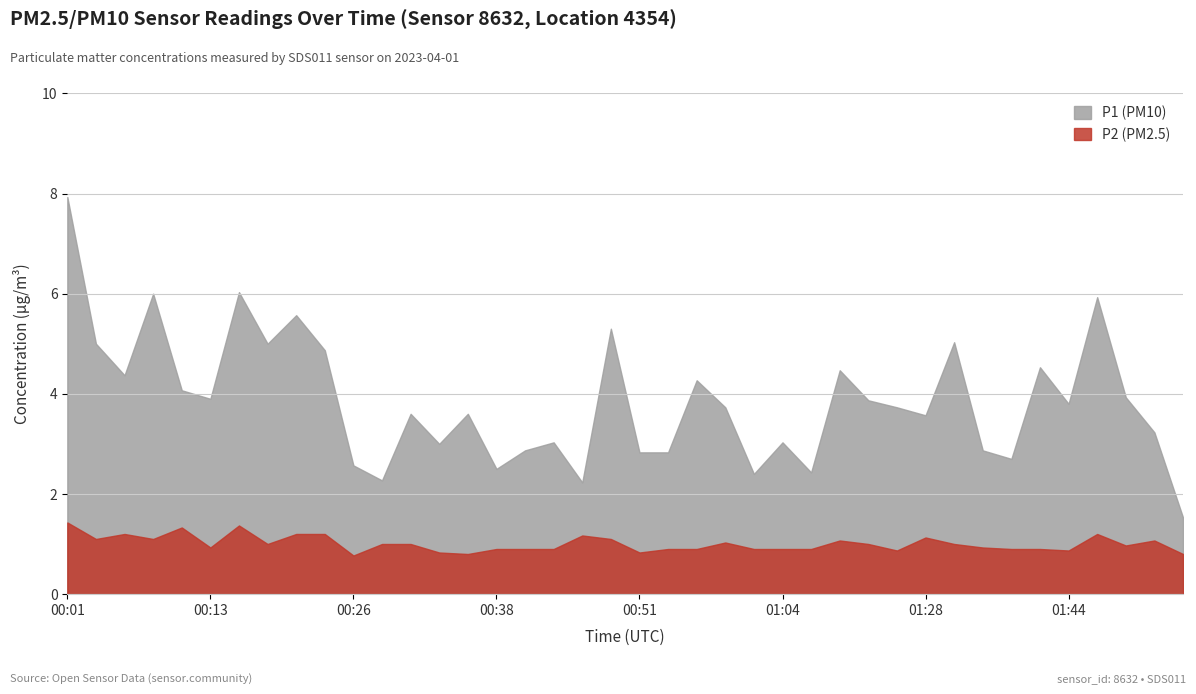

How many data points does each series have?

40